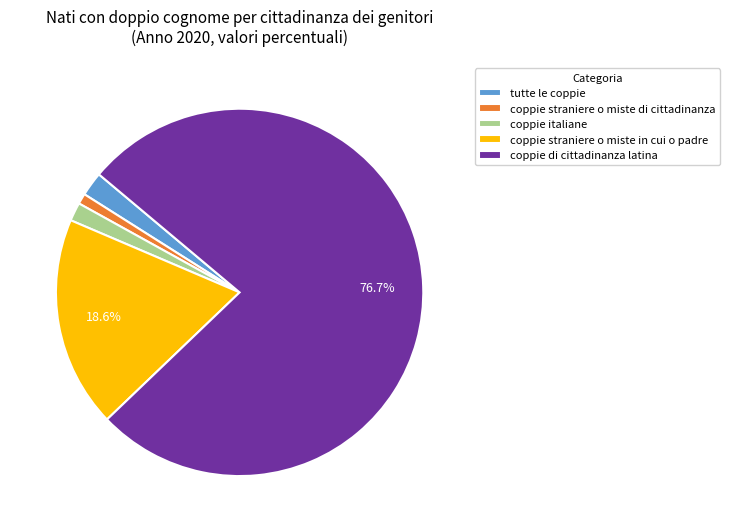

To the nearest percent, what is the difference between the largest and smallest slice percentages?

76%